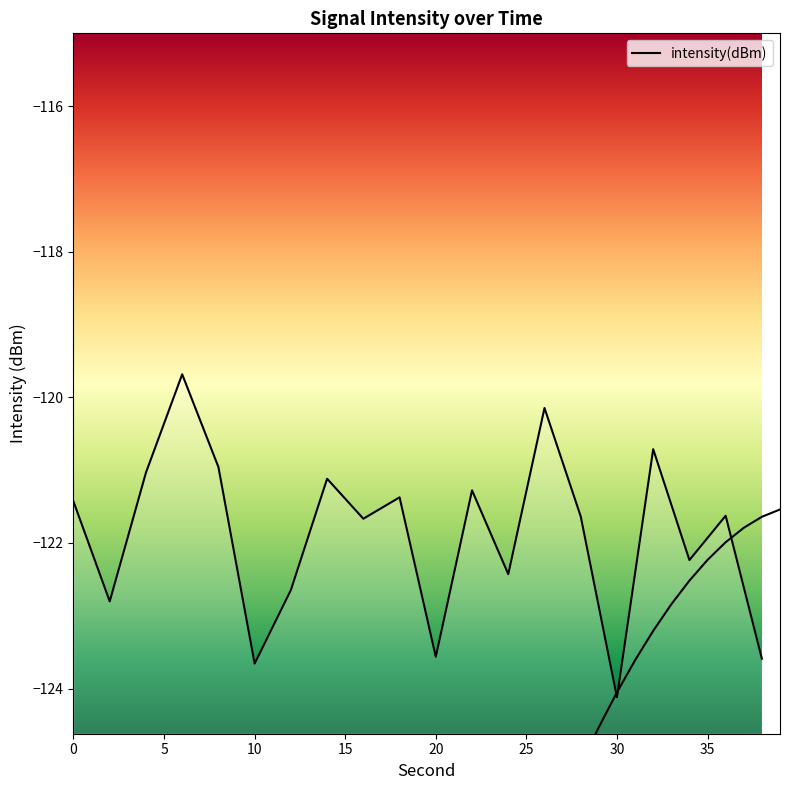

At which label is the value closest to -121?

4